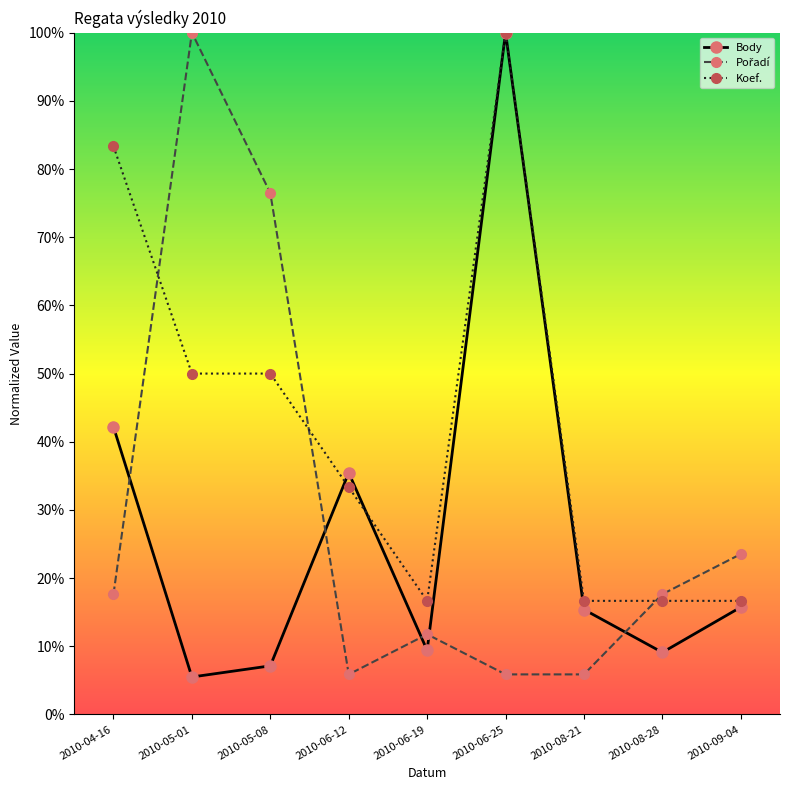

Is this an area chart (filled region under the line)?

No